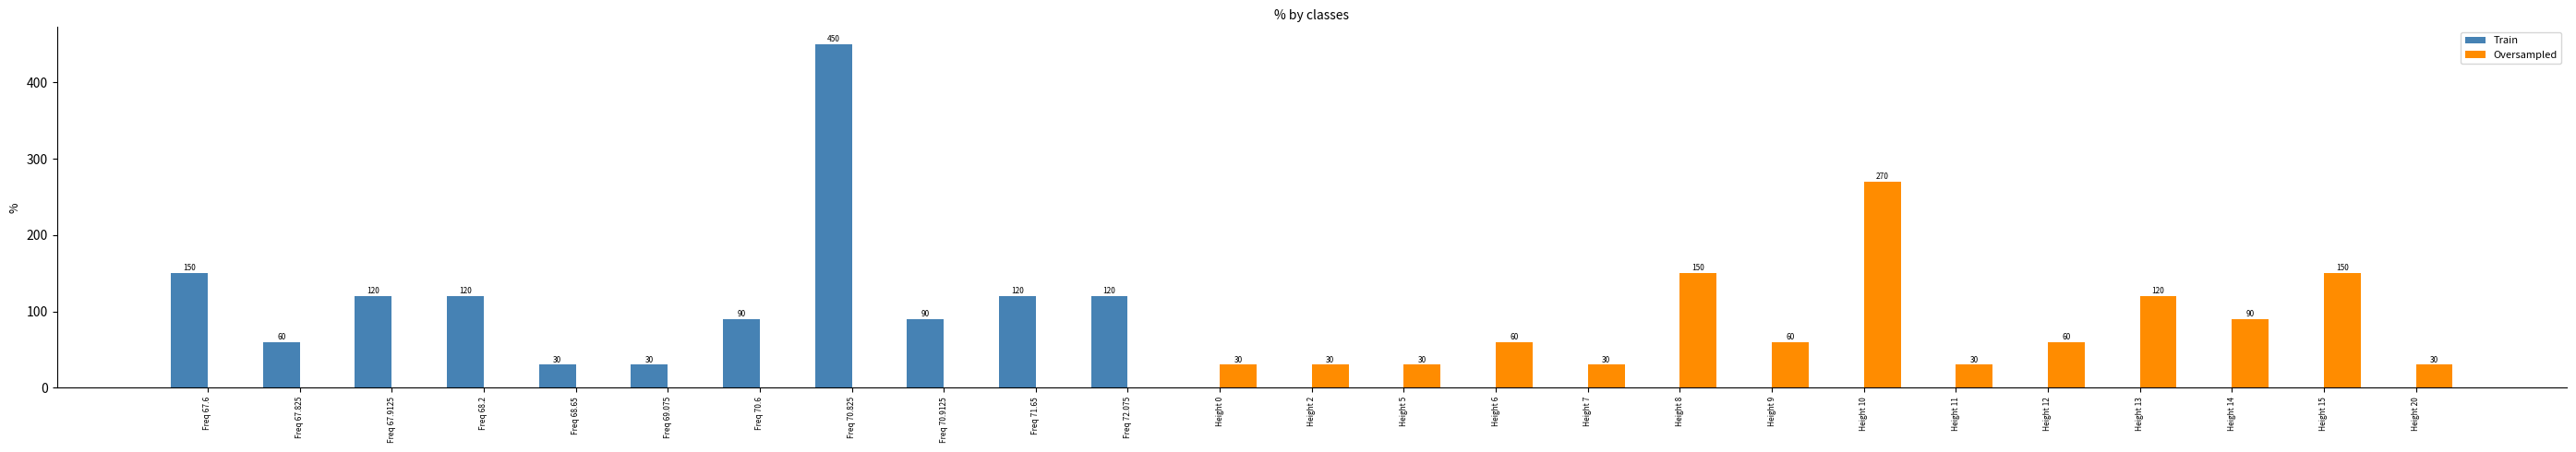

At which category does the chart reach its peak across all series?

Freq 70.825